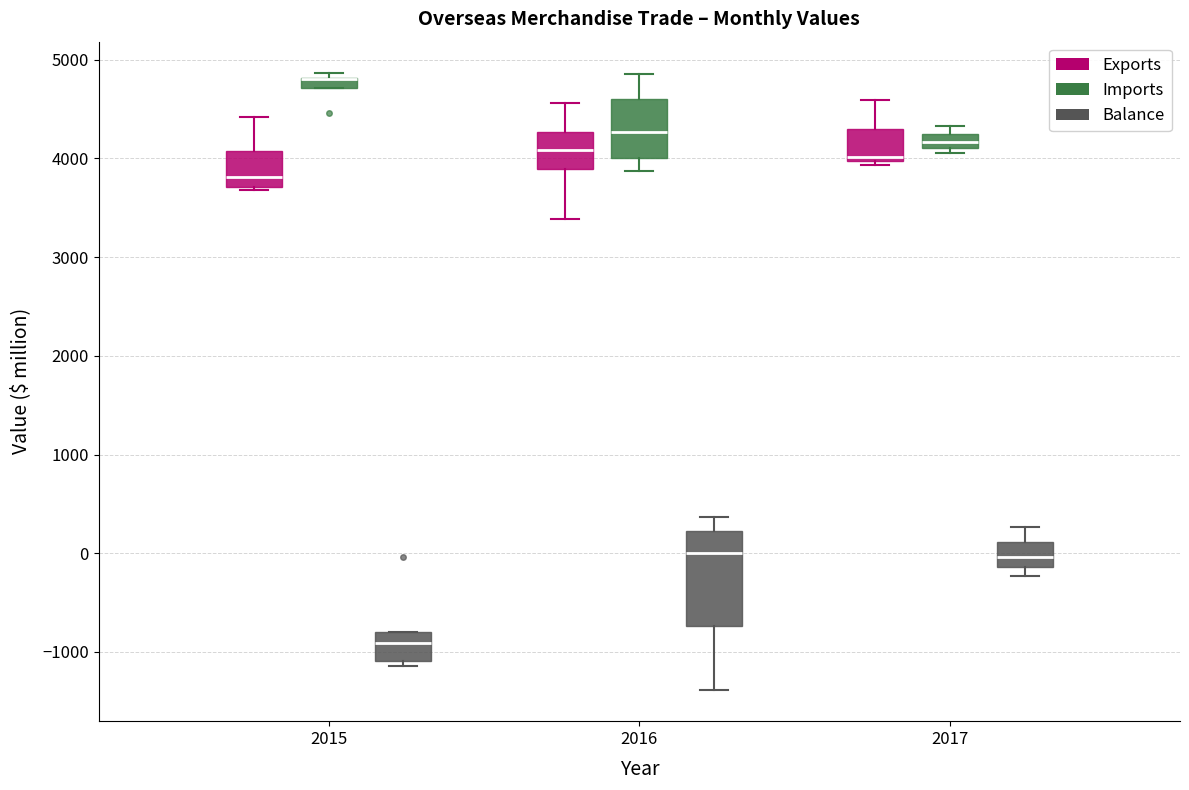

Where is the lower edge of the box for 2015 (Exports) on the y-axis? The values are not printed on the chart, so give them approximately, as read against the axis.

3700